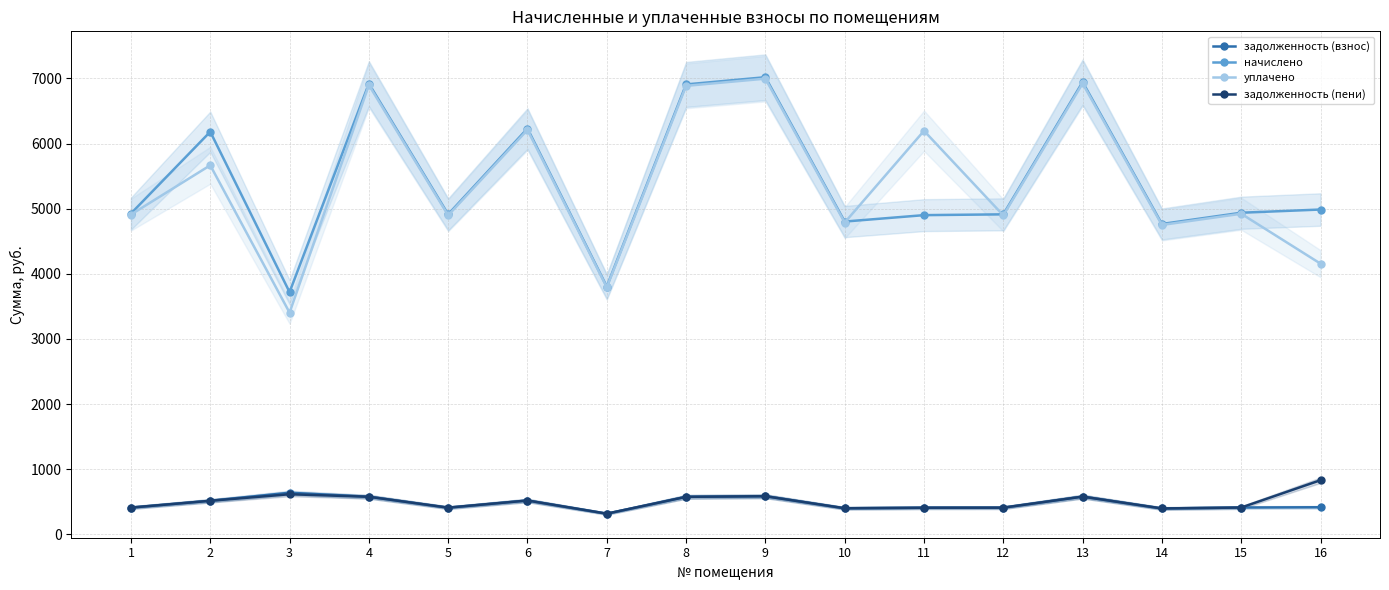

True or false: задолженность (пени) and начислено cross at least once.

False